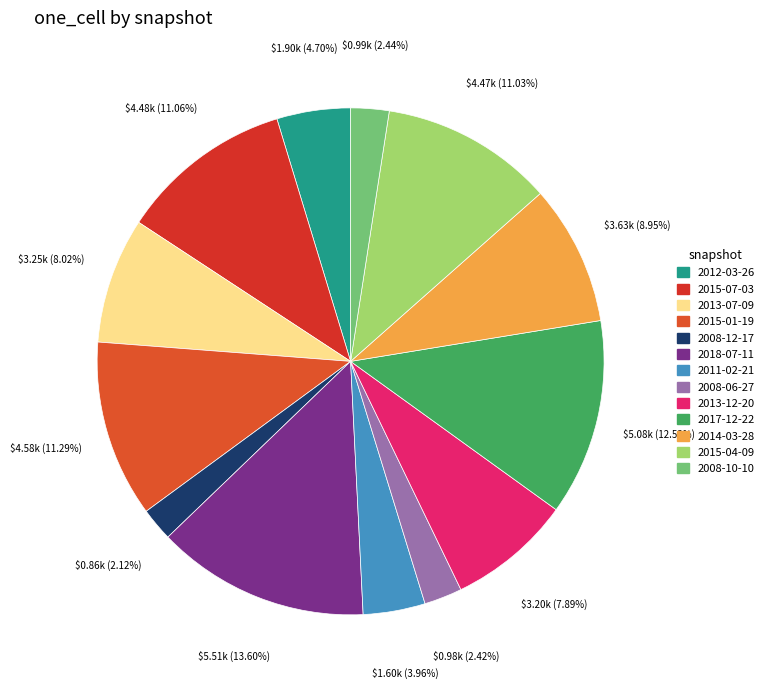

What is the change in value from 2018-07-11 to 2013-12-20?

-2315